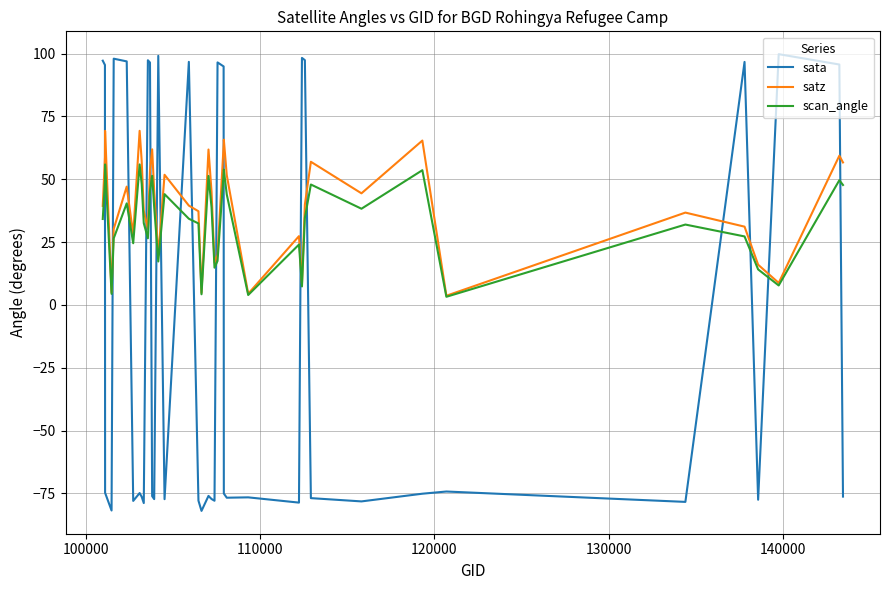

Which series has the largest range (max minus min)?

sata